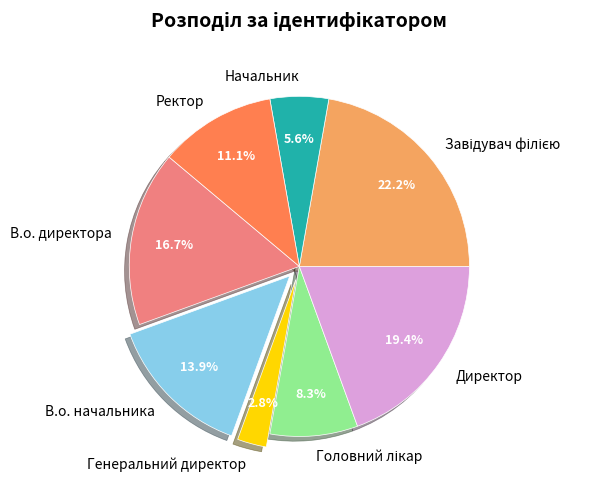

Does any single category account for the majority?

No